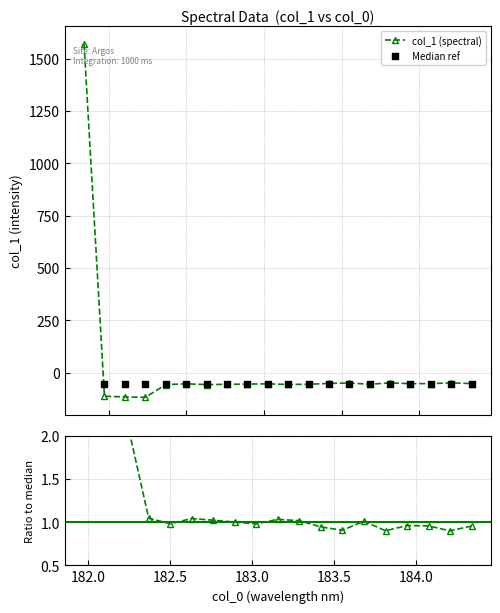

What is the change in value from 183.2863821962 to 184.3357763242?

+3.4